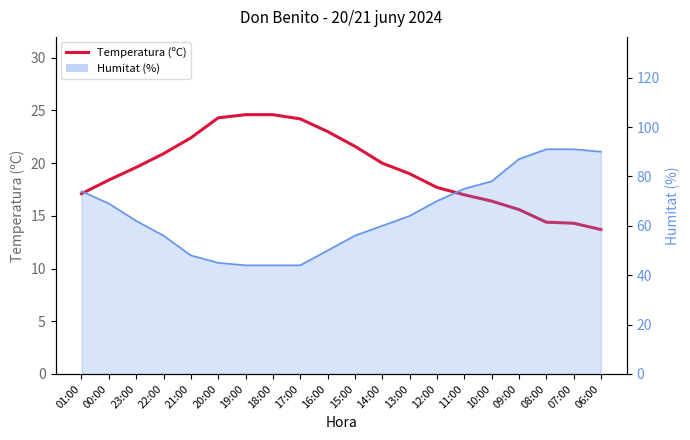

List the labels in order of value, largest first.

19:00, 18:00, 20:00, 17:00, 16:00, 21:00, 15:00, 22:00, 14:00, 23:00, 13:00, 00:00, 12:00, 01:00, 11:00, 10:00, 09:00, 08:00, 07:00, 06:00